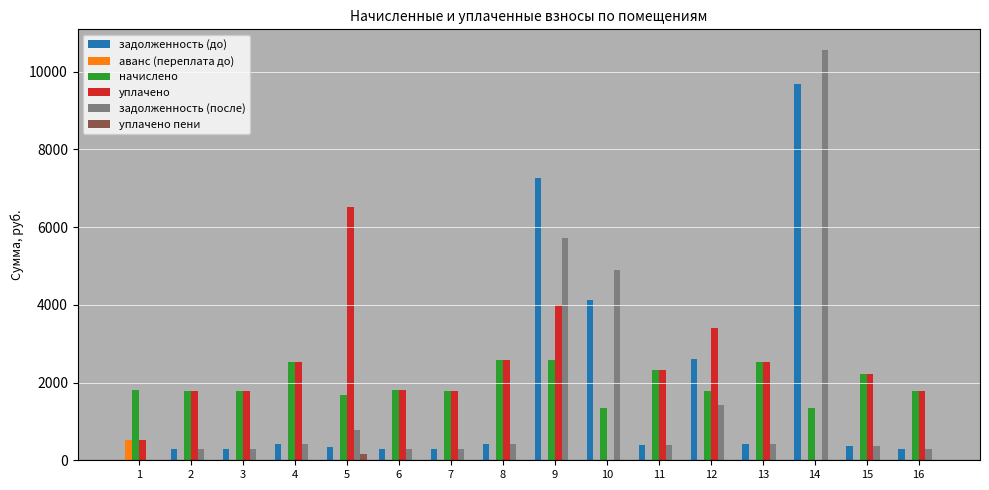

What is the spread (max minus min) of values at 6?

1797.1